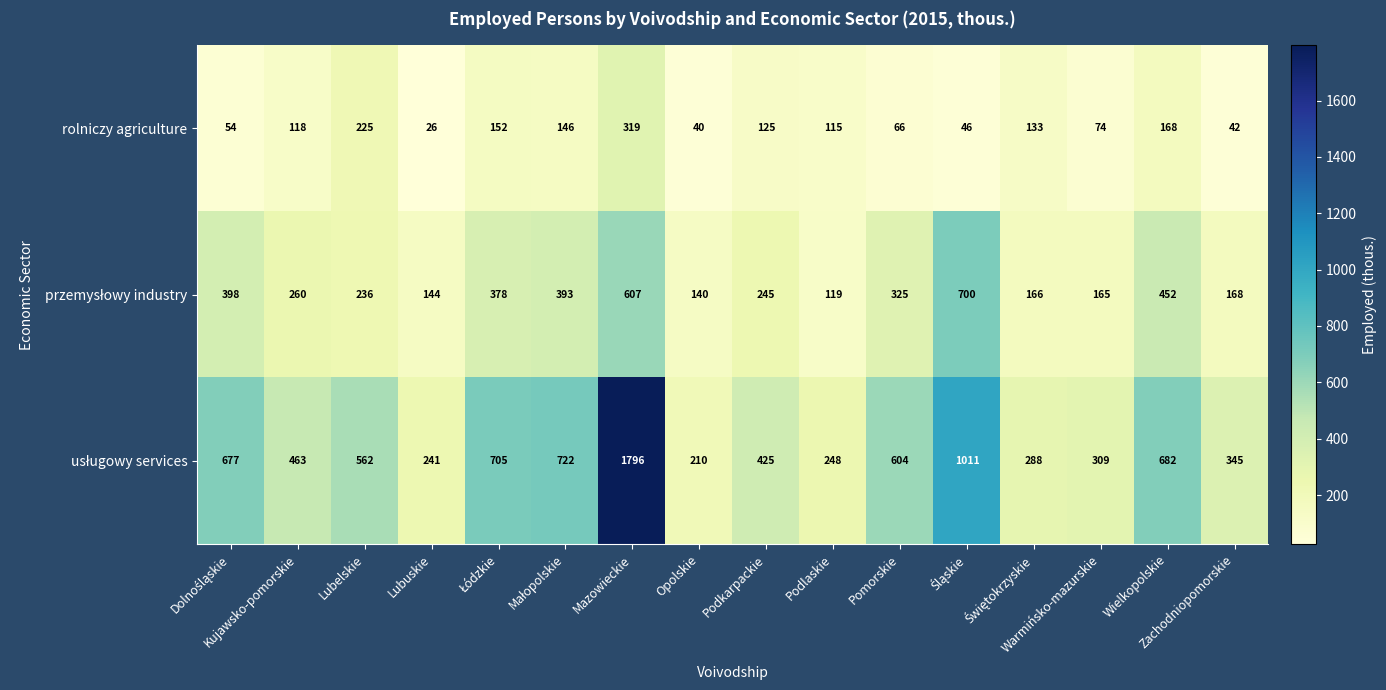

At how many categories does at least one series exceed 938?

2